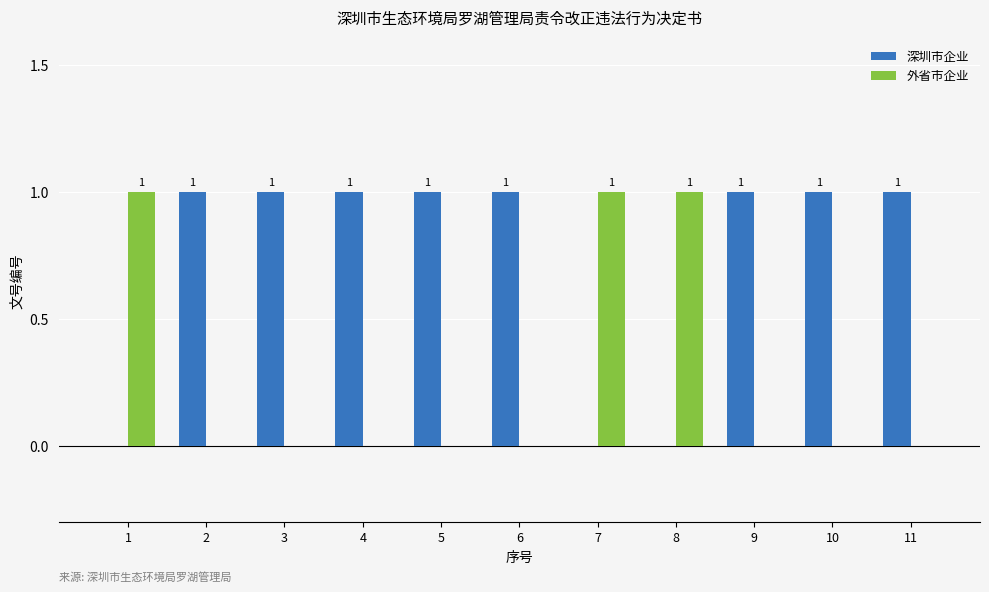

How many data points does each series have?

11